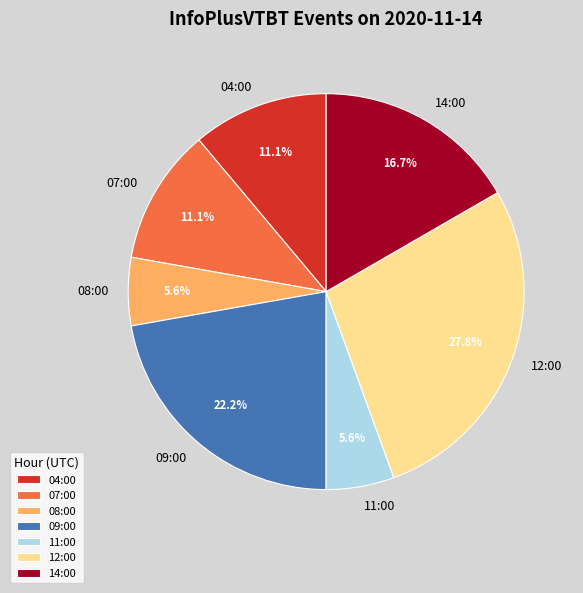

Which has a higher value, 11:00 or 09:00?

09:00